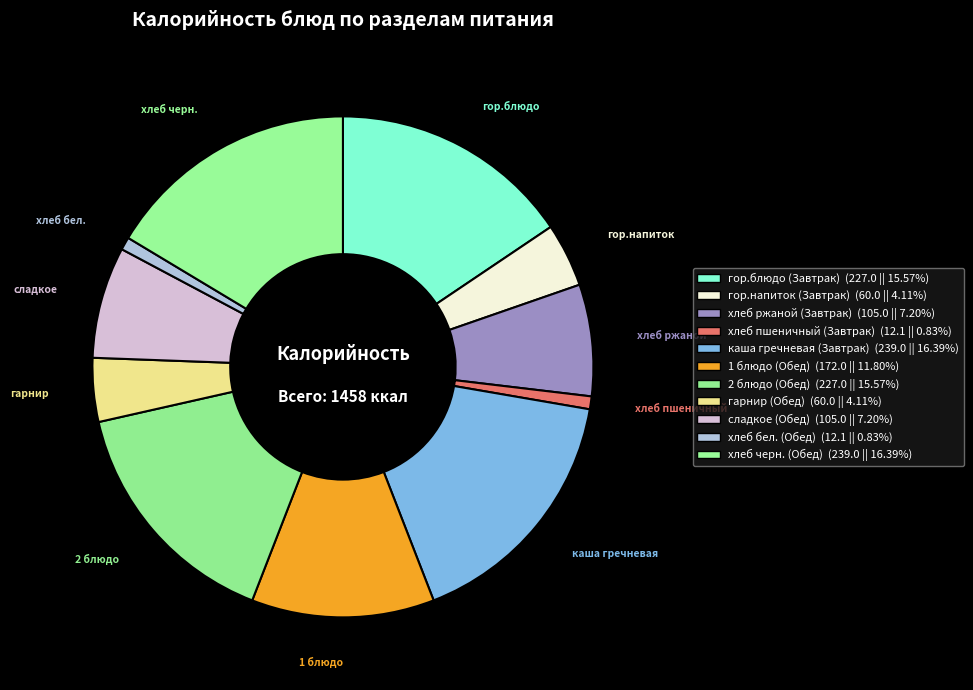

Count the number of slices in the pie.

11